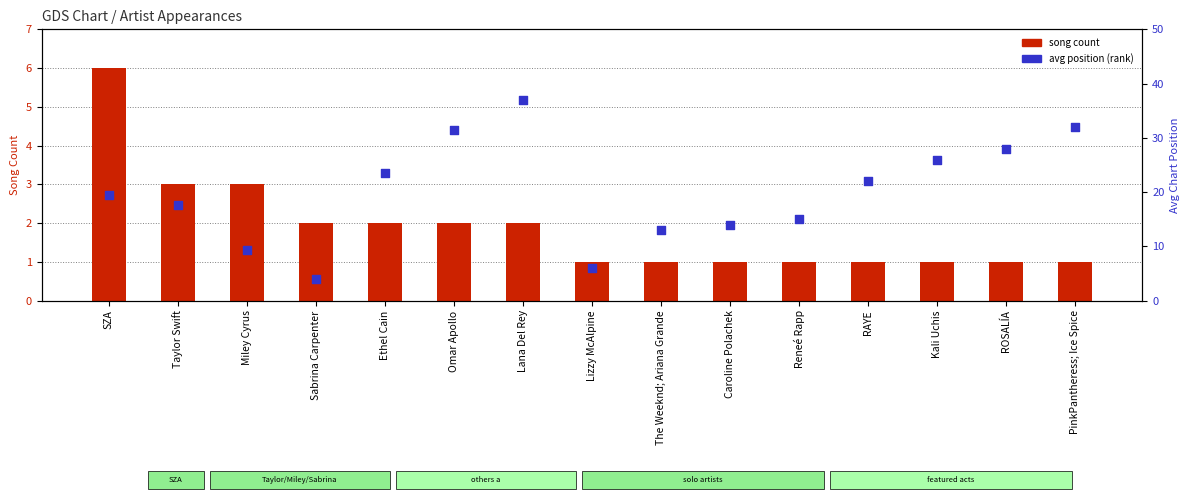

At how many categories does at least one series exceed 24?

5